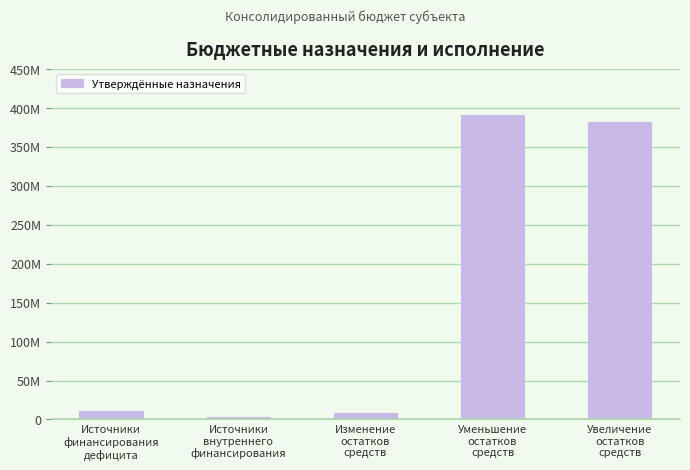

Which label corresponds to the largest value in the chart?

Уменьшение
остатков
средств